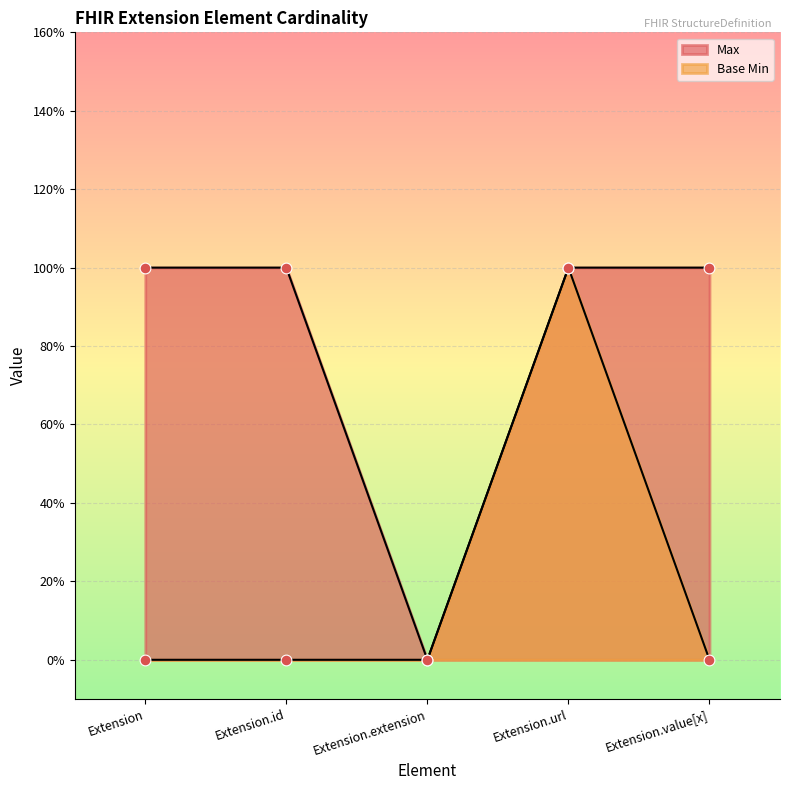

Is the value of Max at Extension.url greater than the value of Base Min at Extension.url?

No